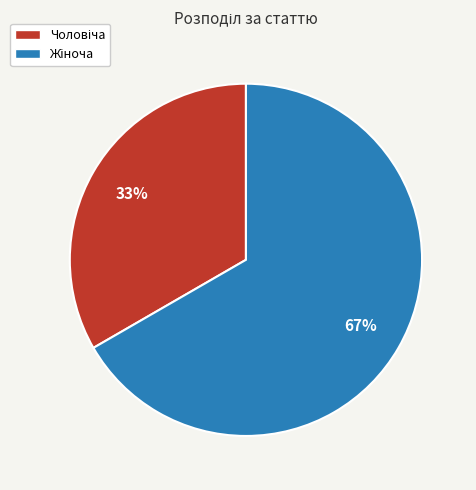

To the nearest percent, what is the average slice percentage?

50%